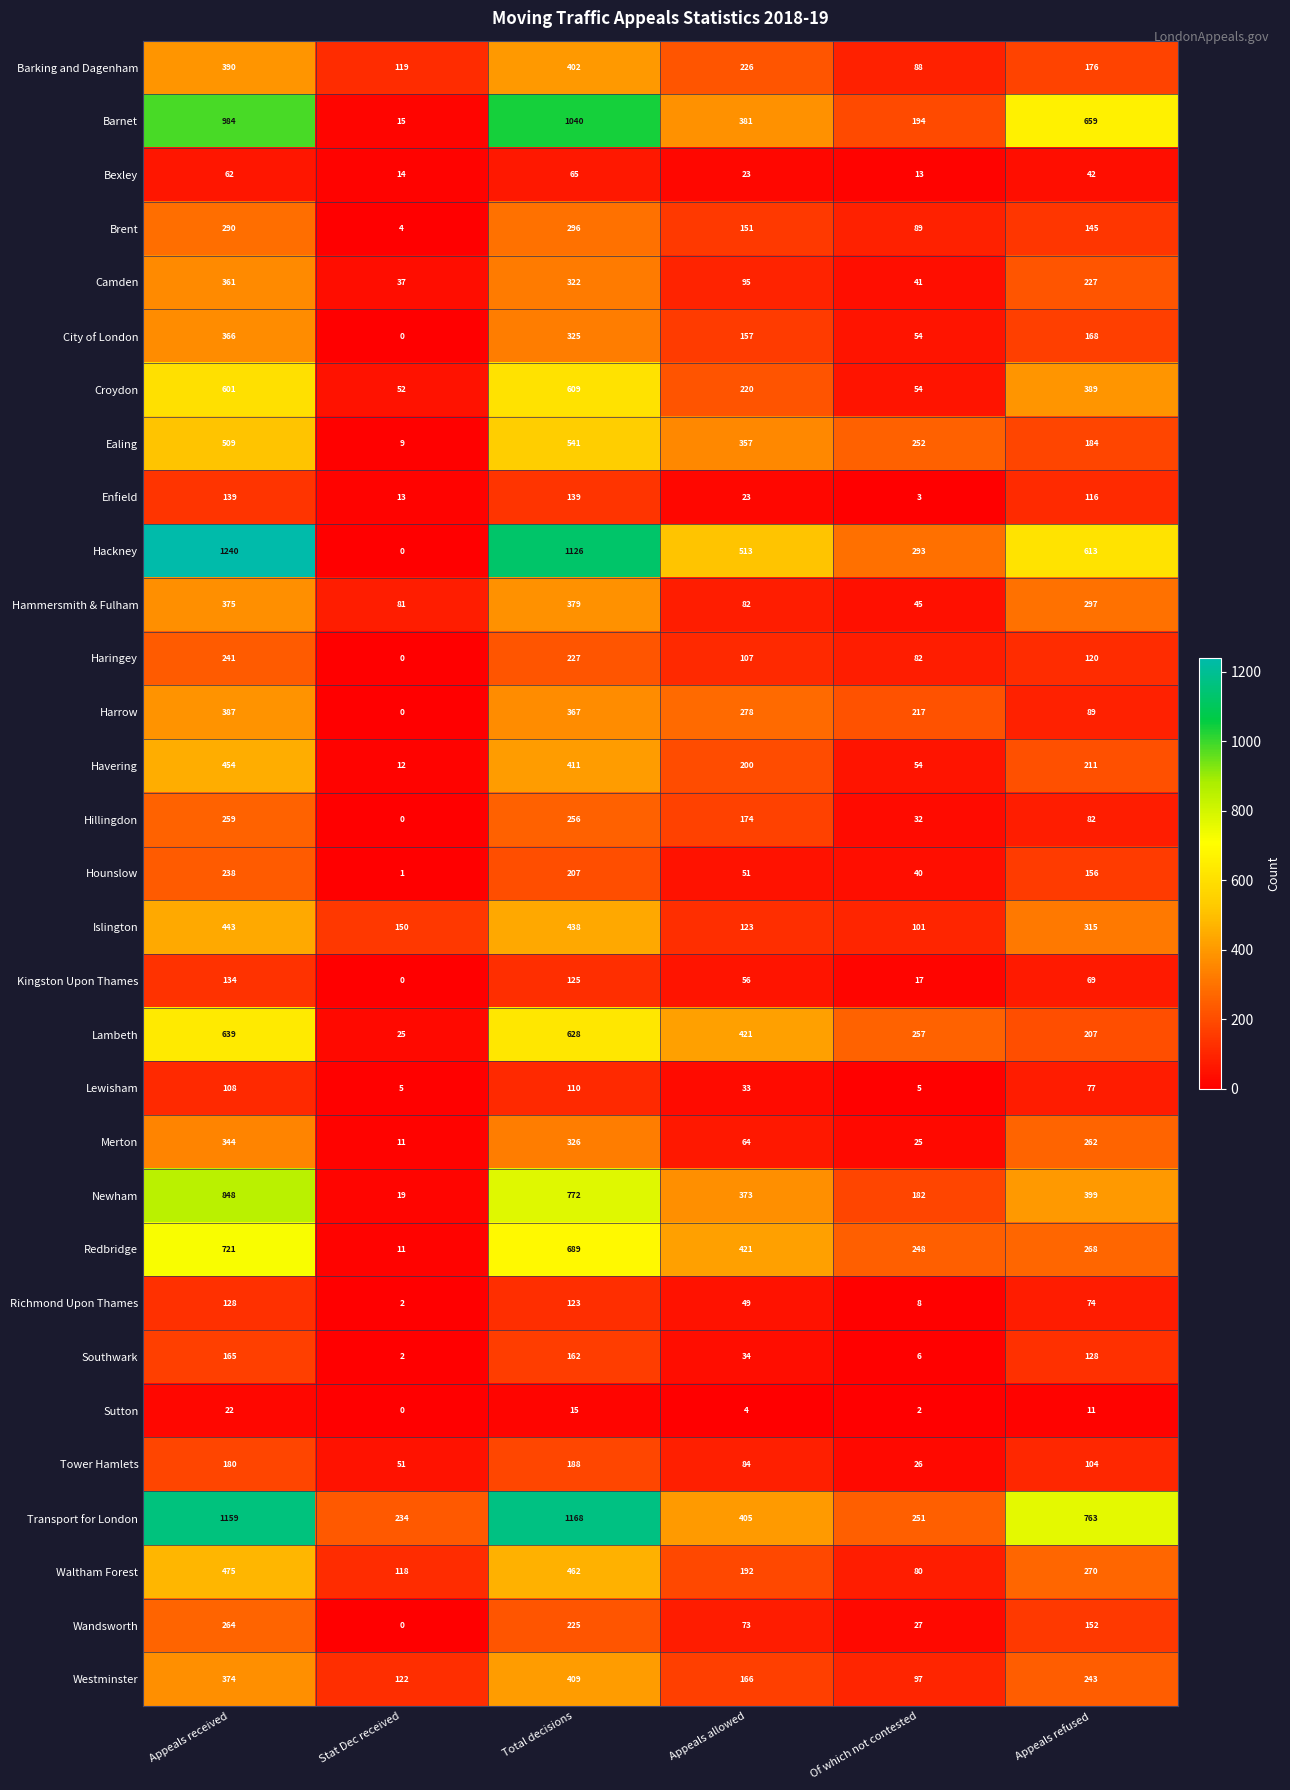

The value of Barnet at Of which not contested is 194. True or false?

True